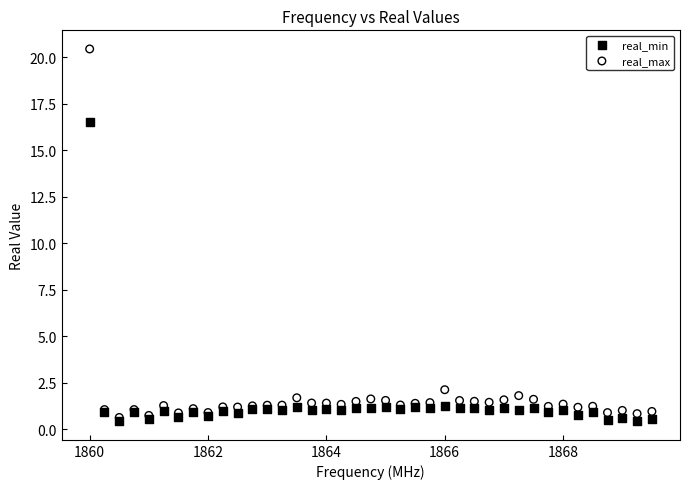

Which series has the widest spread of Y values?

real_max